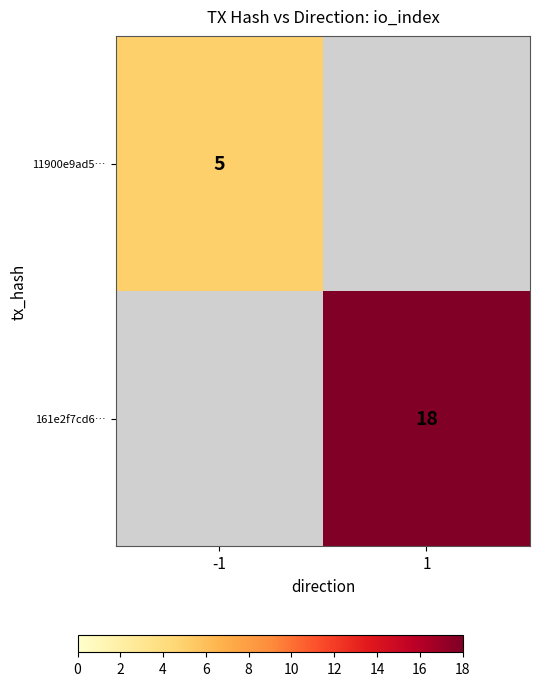

What is the maximum value shown in the chart?

18.0